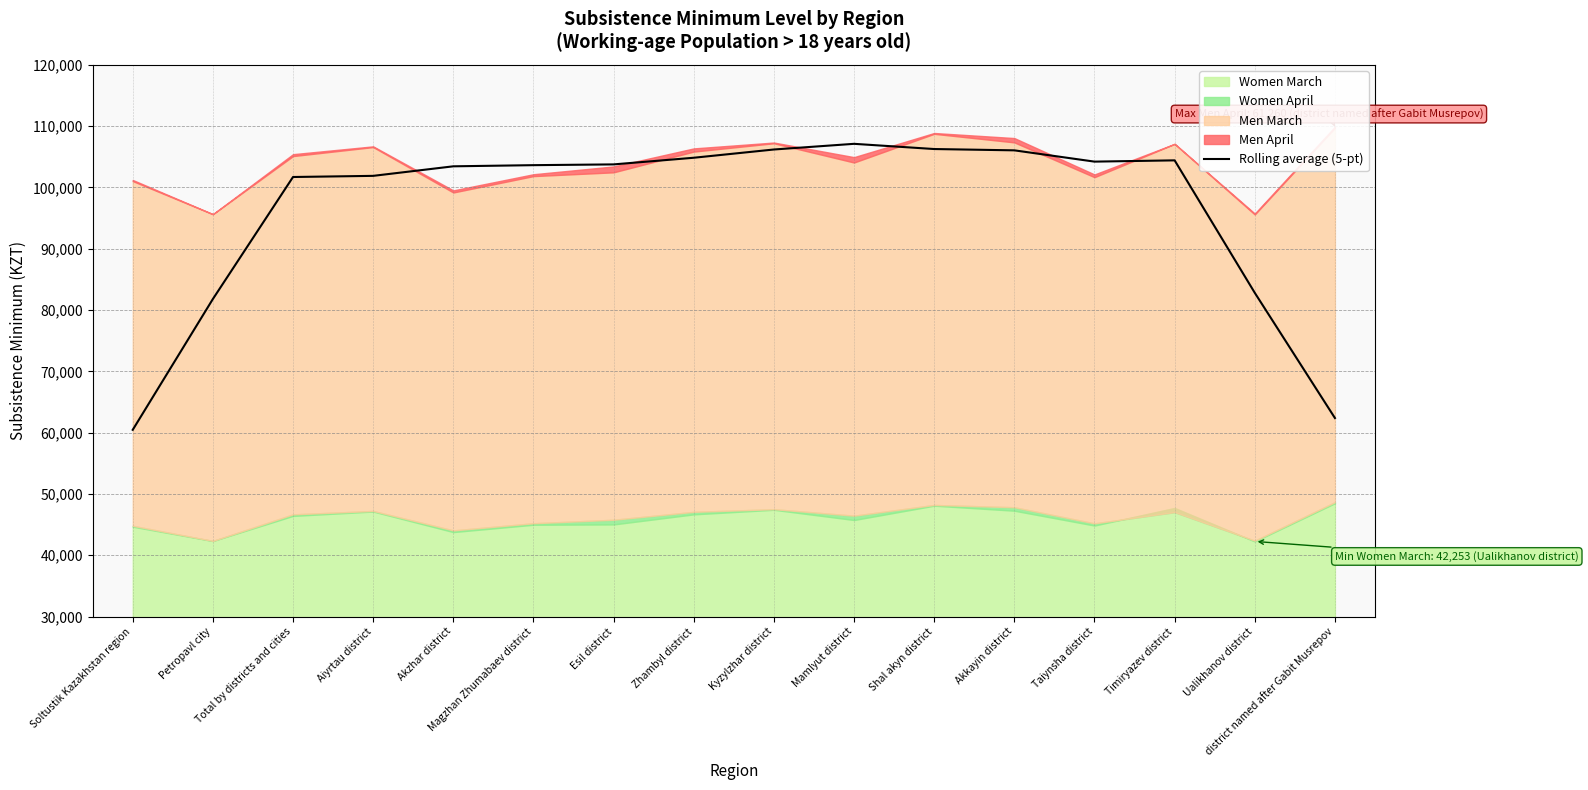

What position from the right is Aiyrtau district?

13